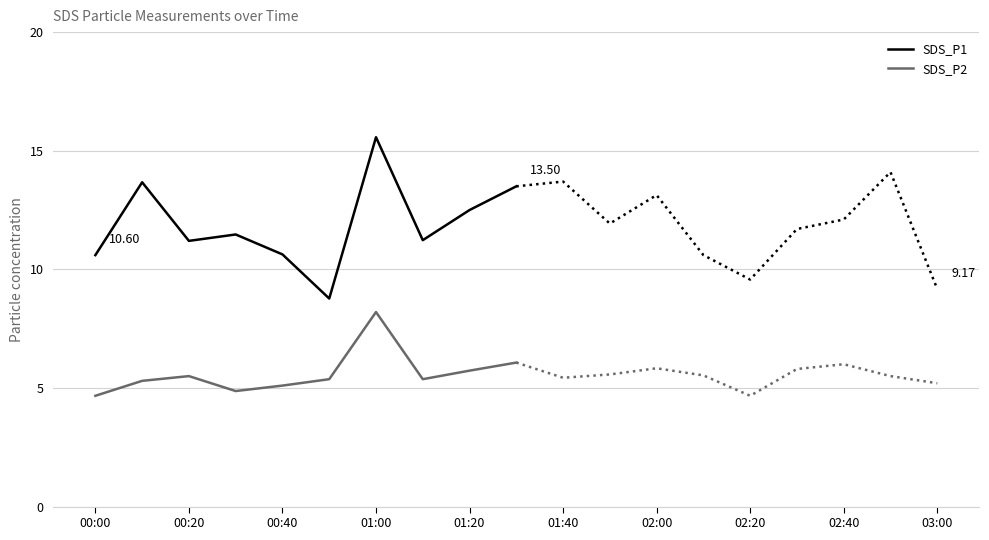

True or false: SDS_P2 and SDS_P1 intersect in this chart.

False